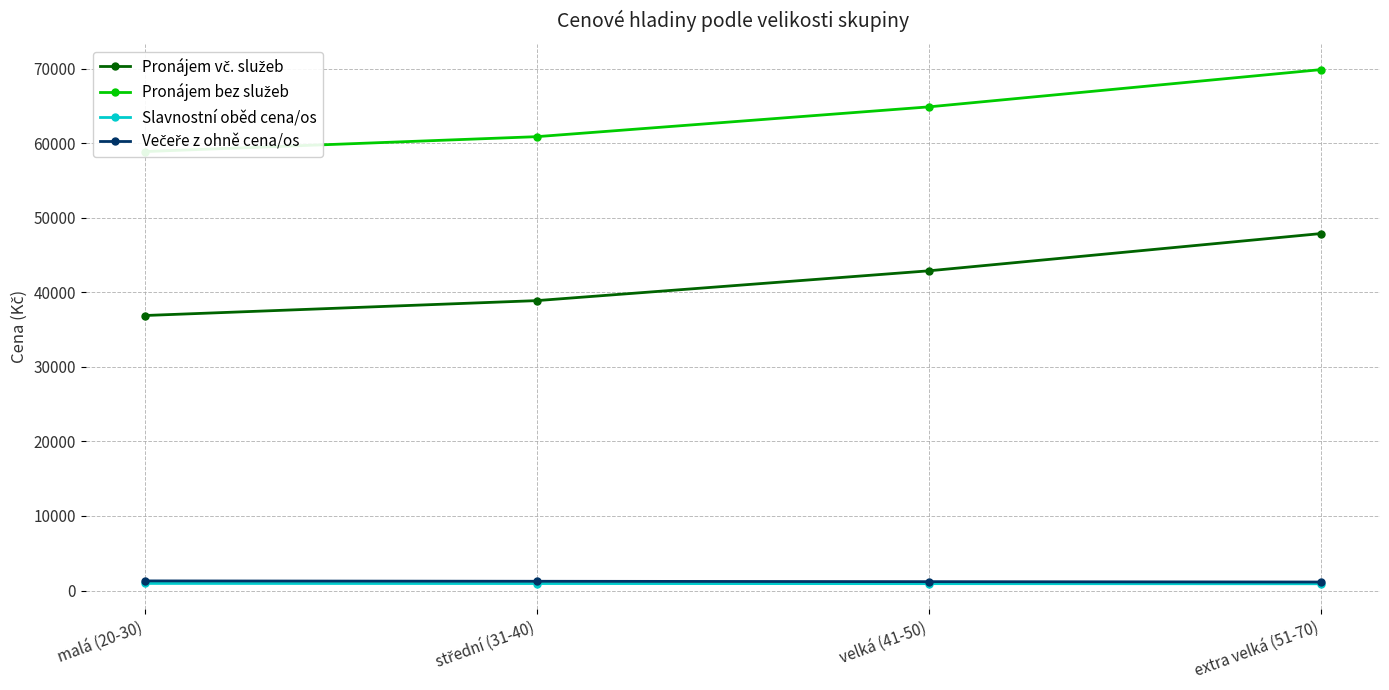

What is the label of the 4th point from the left?

extra velká (51-70)